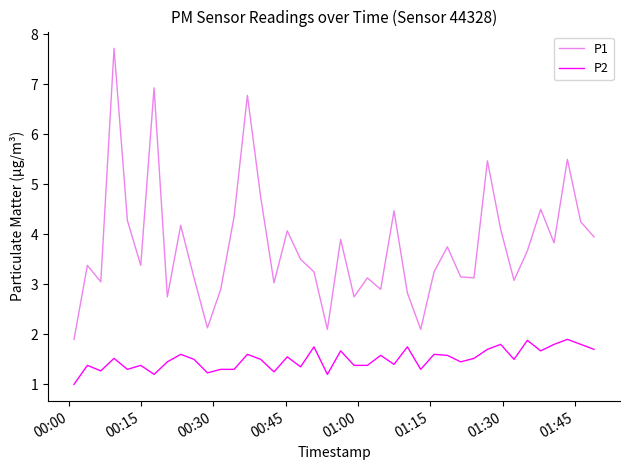

Rank the series by their average value, from highest to lowest.

P1, P2